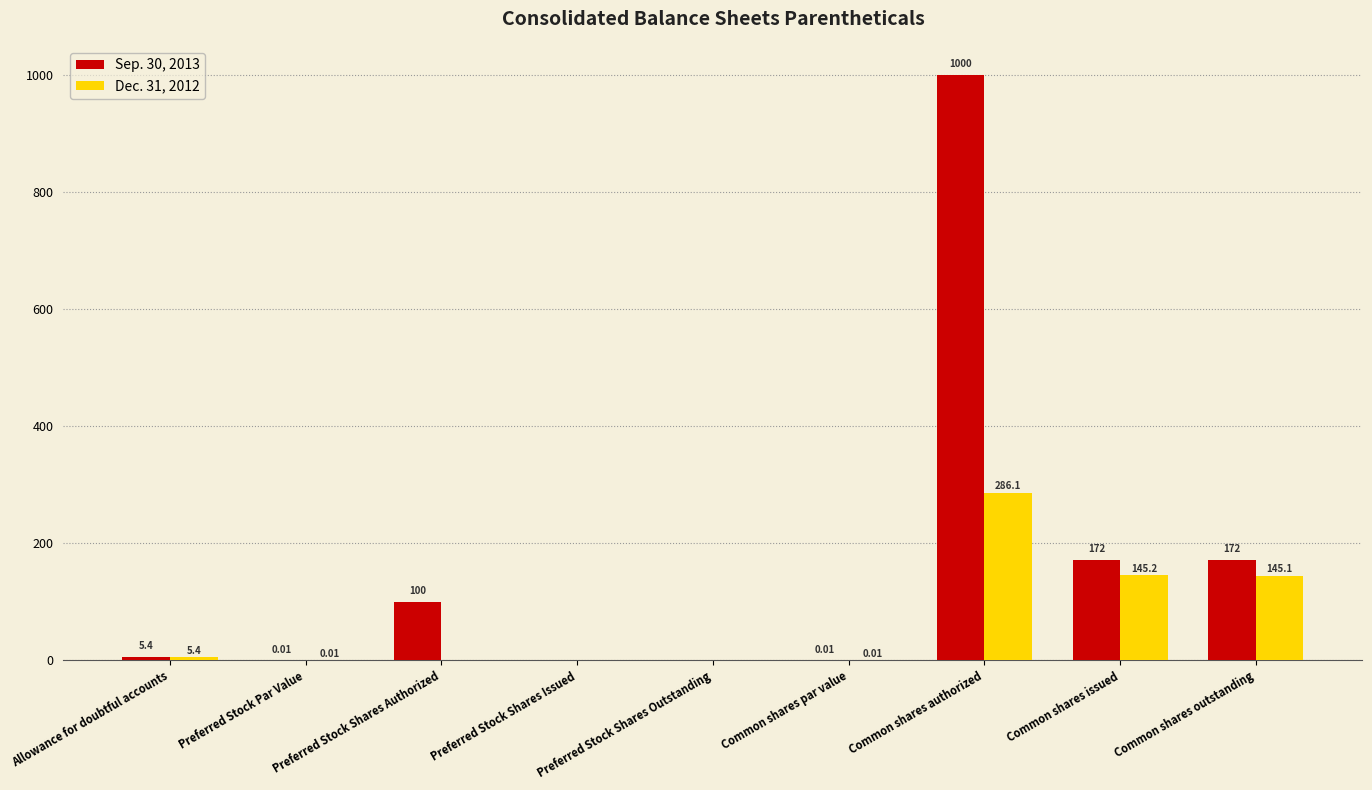

Which series has the largest total across all categories?

Sep. 30, 2013